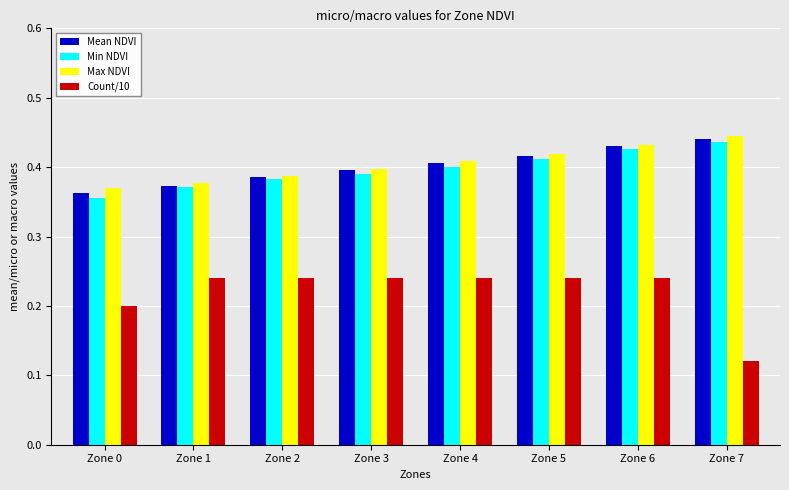

Where is Max NDVI nearest to the value 0?

Zone 0